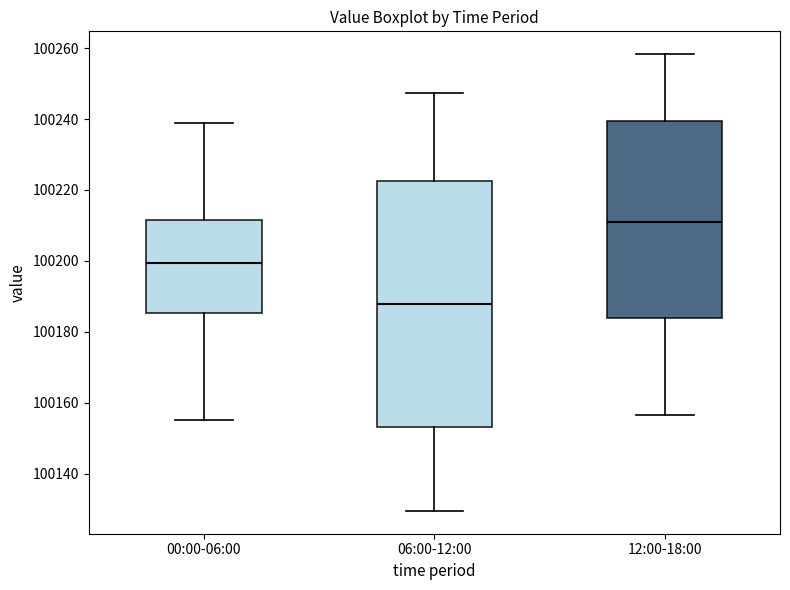

Where does the lower whisker of the box for 00:00-06:00 end on the y-axis? The values are not printed on the chart, so give them approximately, as read against the axis.

100156